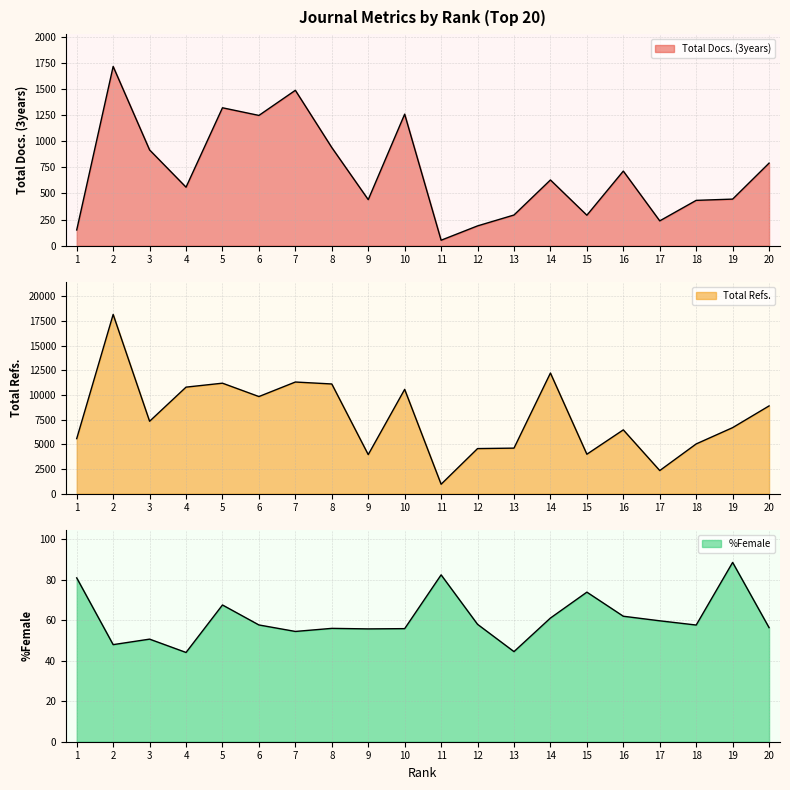

What is the difference between the second highest and second lowest values in the Total Docs. (3years) series?

1335.0